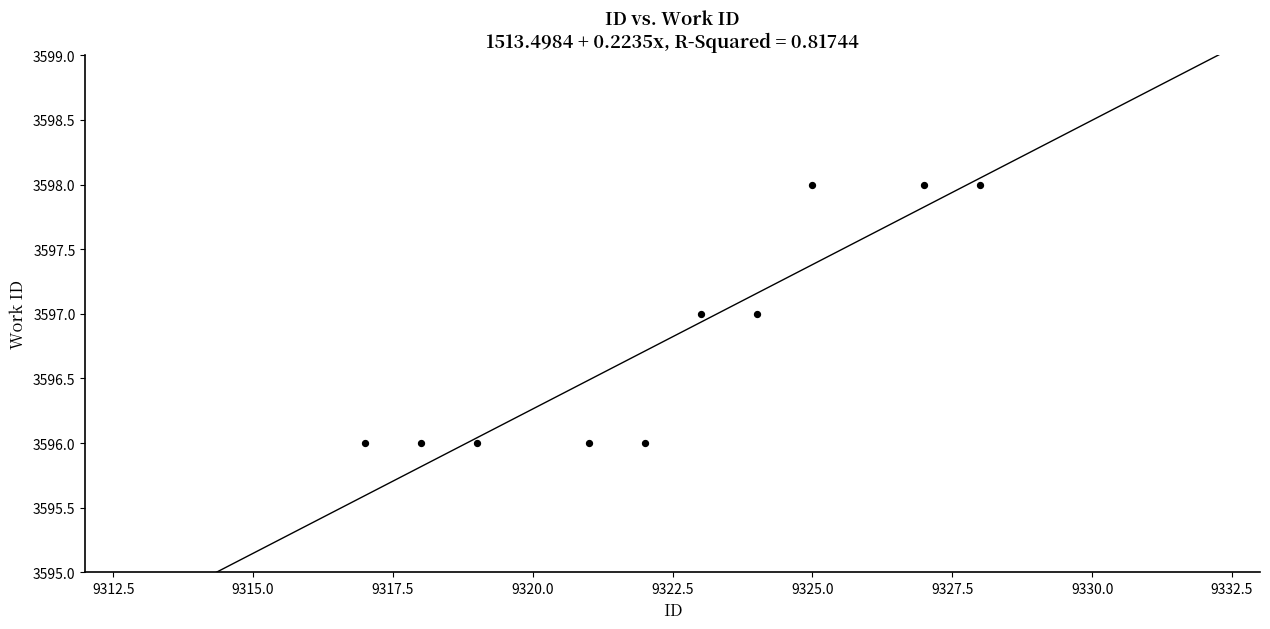

What is the average X value?

9322